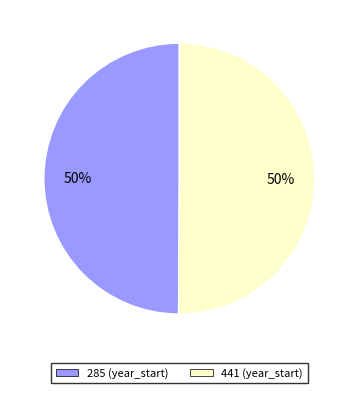

Is it true that 285 is 41% of the pie?

False